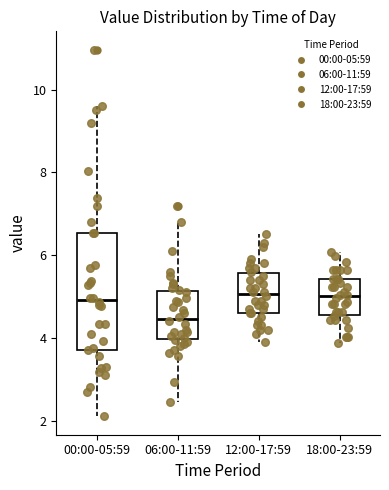

Where does the lower whisker of the box for 18:00-23:59 end on the y-axis? The values are not printed on the chart, so give them approximately, as read against the axis.

3.8